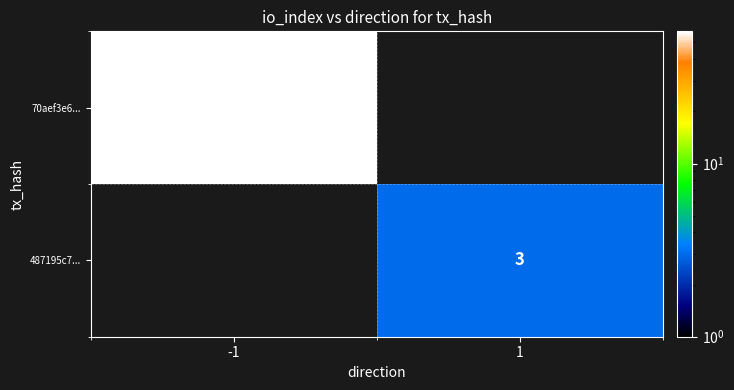

The 487195c7... series shows 3 at 1. True or false?

True